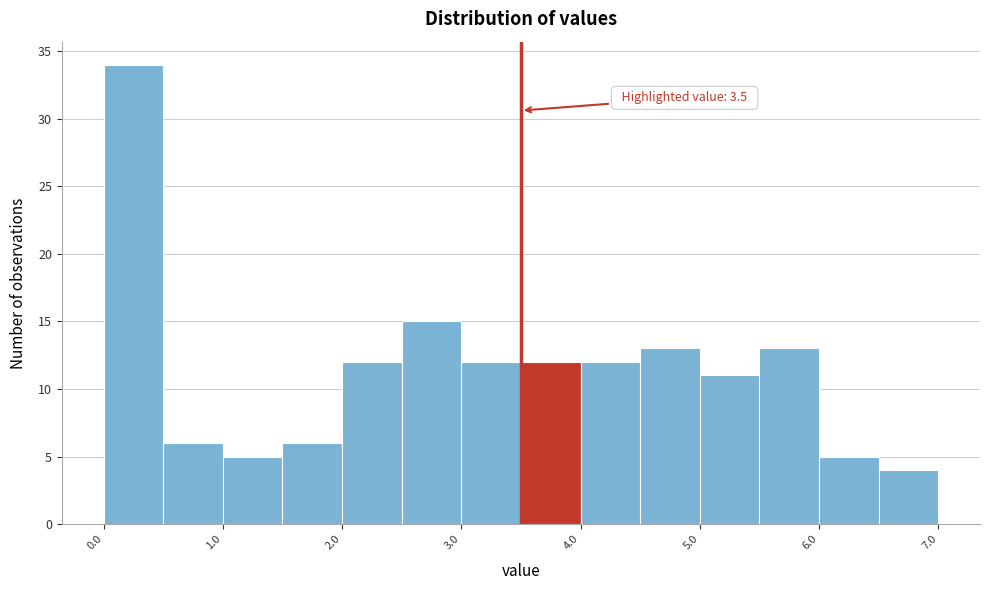

Over which range of the x-axis is the bar tallest?

0.0 to 0.5